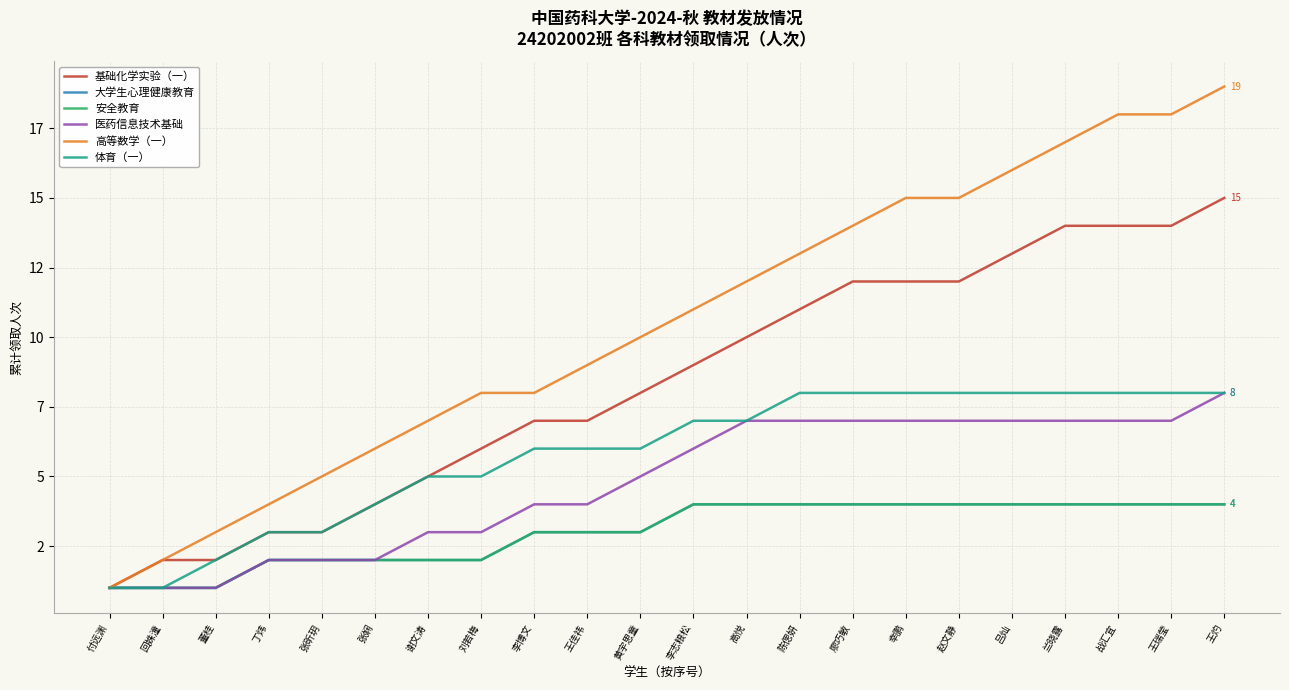

What is the minimum value shown in the chart?

1